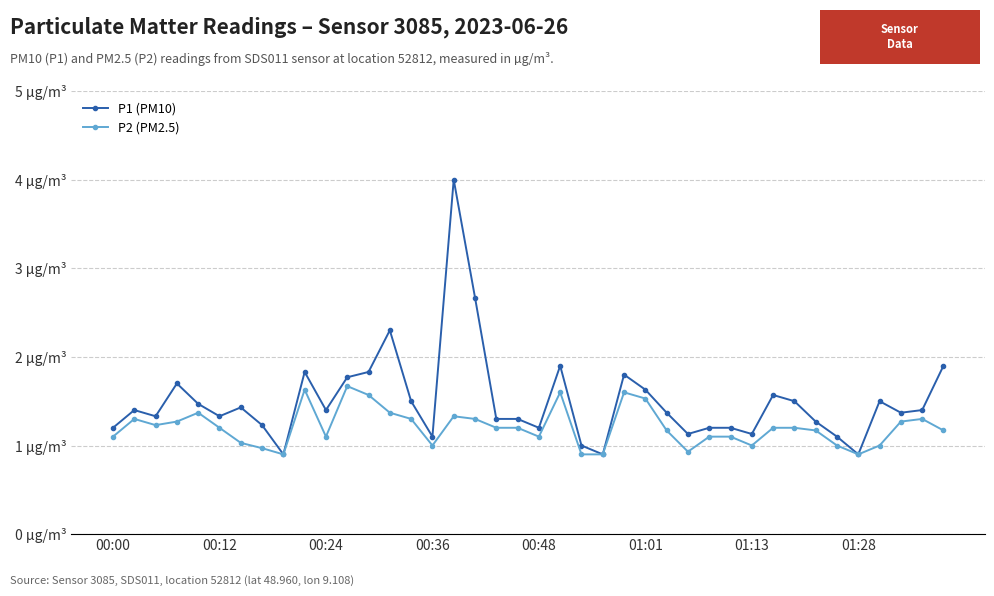

What are all the series names shown in the legend?

P1 (PM10), P2 (PM2.5)